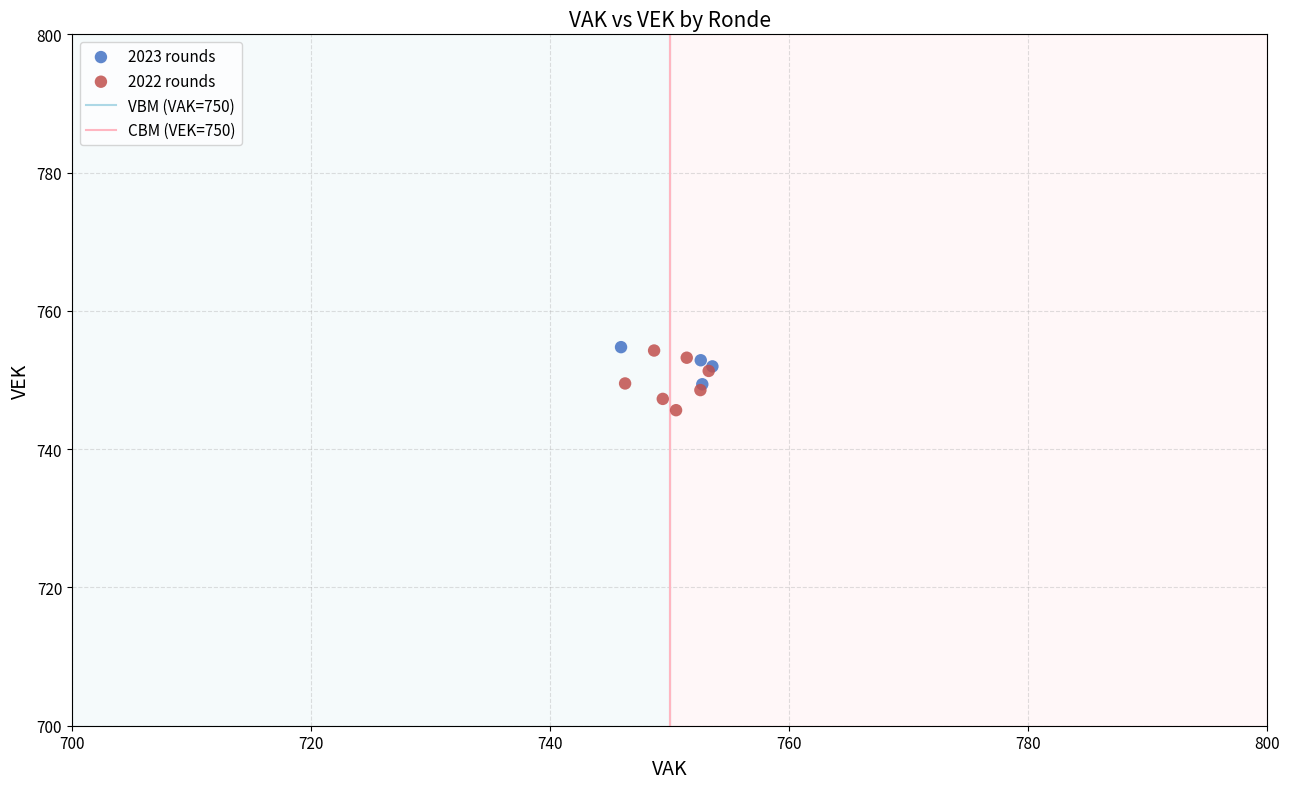

Which series has the widest spread of Y values?

2022 rounds